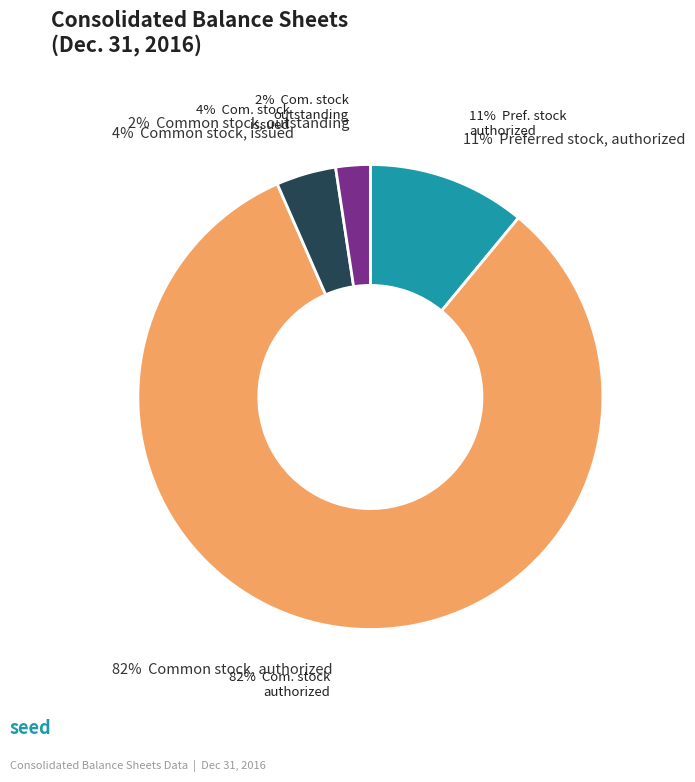

To the nearest percent, what is the difference between the largest and smallest slice percentages?

80%